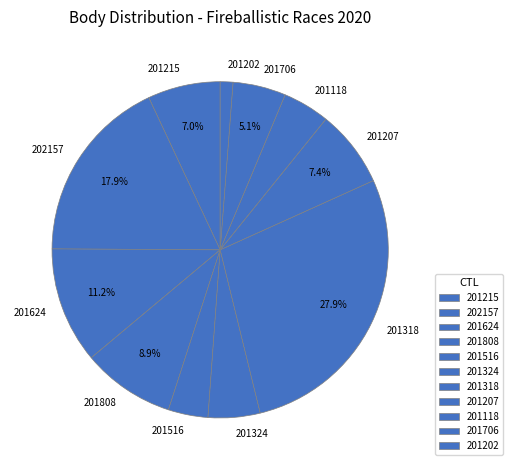

How many segments does this pie chart have?

11